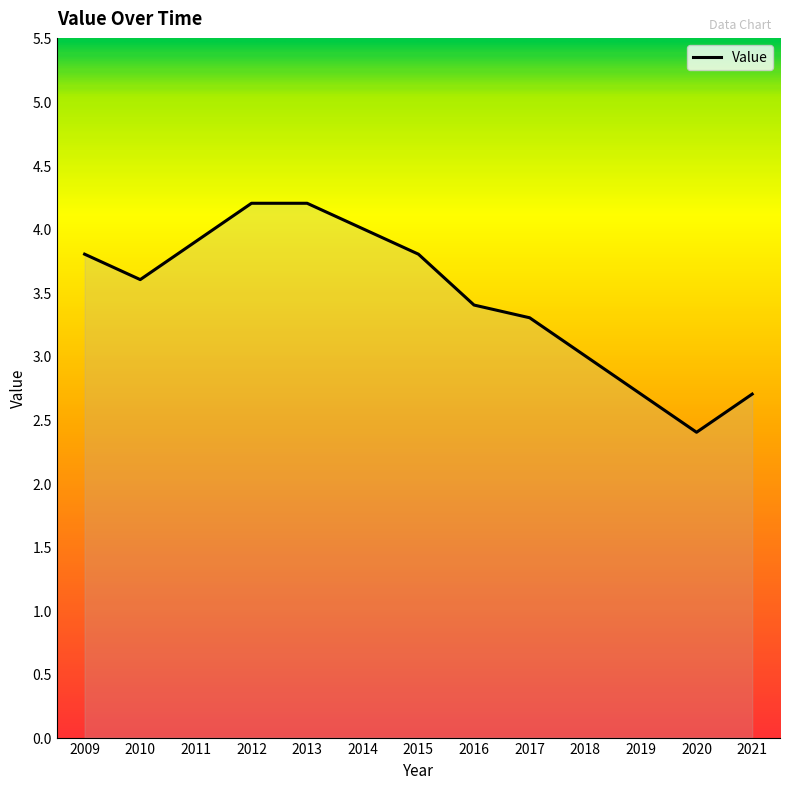

How many lines are shown in the chart?

1